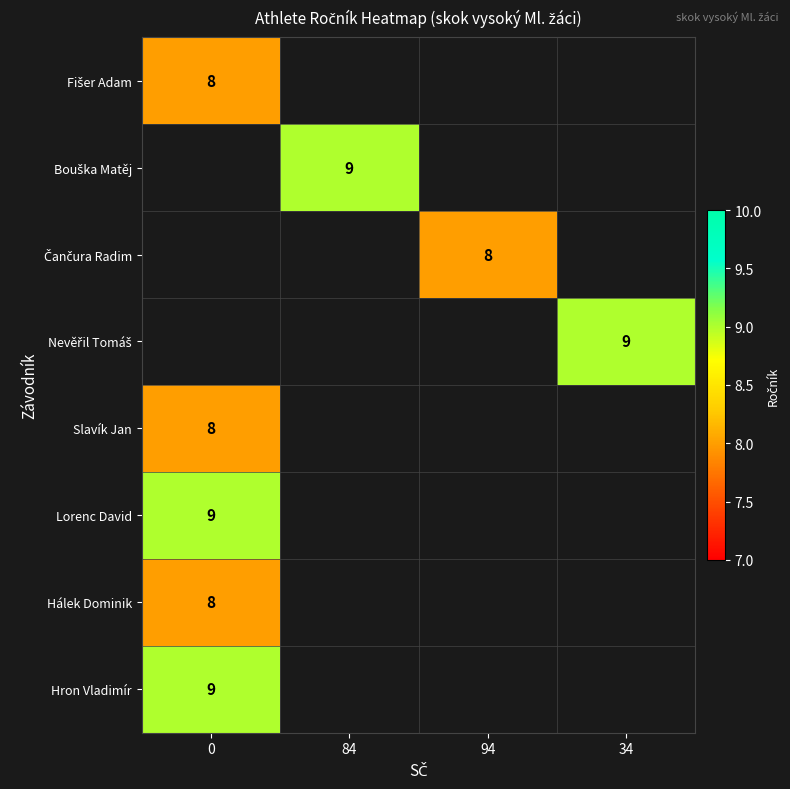

True or false: Lorenc David has a value of 3 at 0.

False